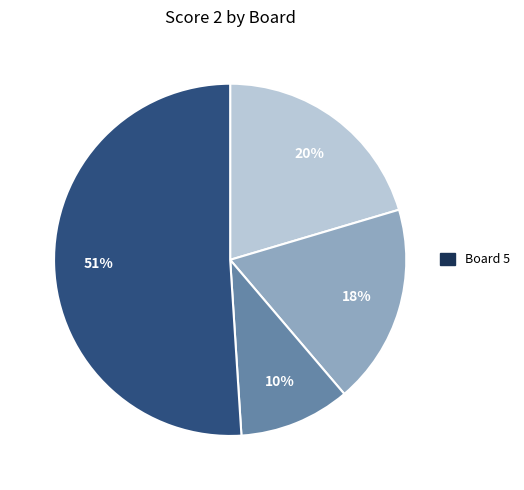

To the nearest percent, what is the average slice percentage?

25%